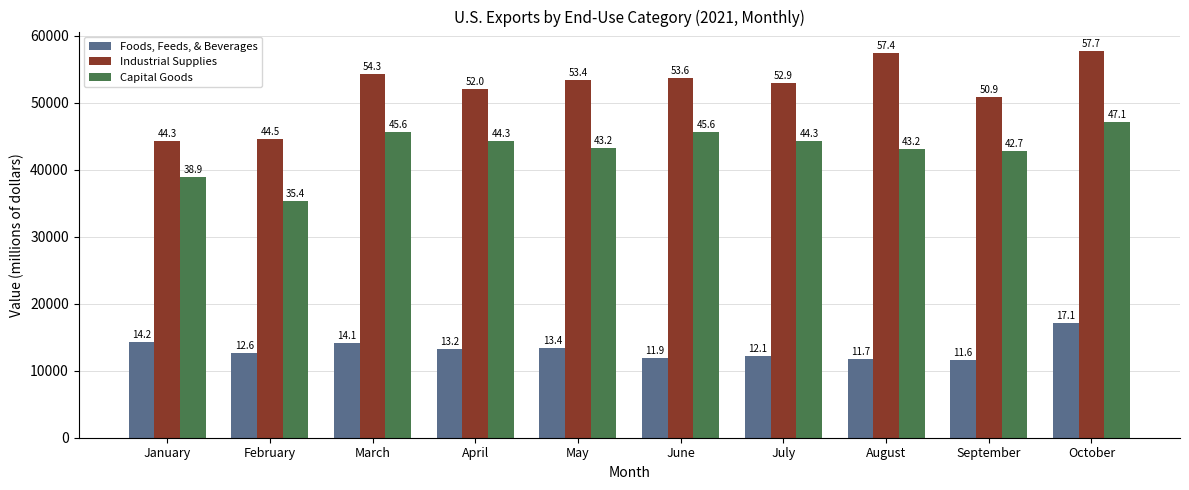

Reading right to left, transcribe all the data shown in this chart.

Foods, Feeds, & Beverages: October=17090	September=11620	August=11718	July=12132	June=11895	May=13428	April=13233	March=14119	February=12621	January=14245
Industrial Supplies: October=57734	September=50899	August=57446	July=52944	June=53639	May=53387	April=51991	March=54269	February=44525	January=44313
Capital Goods: October=47131	September=42736	August=43158	July=44254	June=45573	May=43209	April=44300	March=45563	February=35360	January=38862